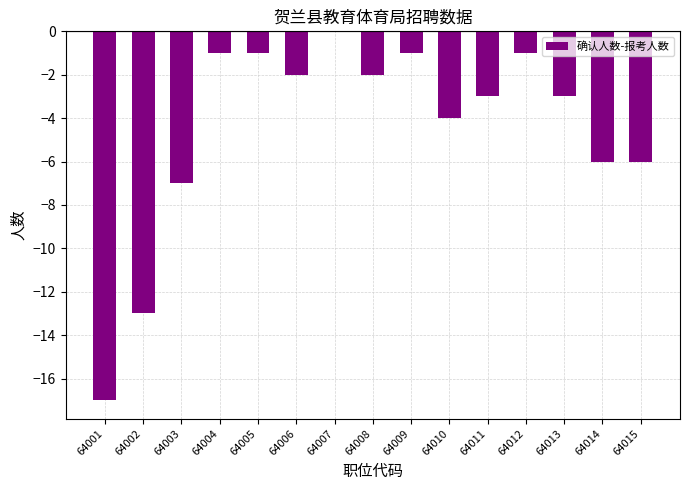

Where is the data nearest to the value -8?

64003